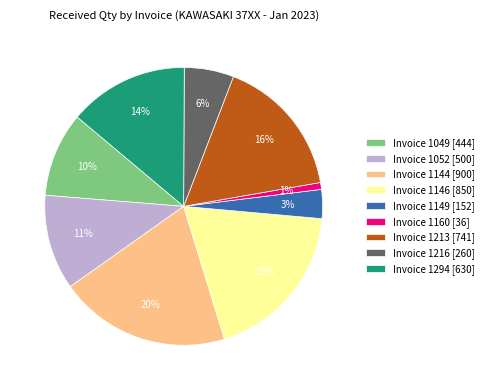

Is the sum of Invoice 1052 [500] and Invoice 1146 [850] greater than half?

No